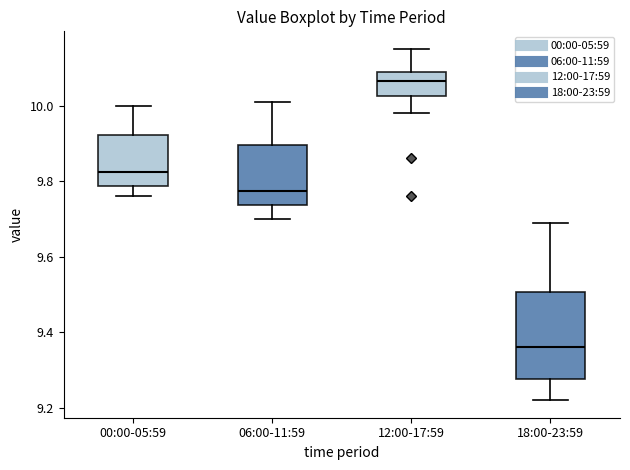

Where is the lower edge of the box for 06:00-11:59 on the y-axis? The values are not printed on the chart, so give them approximately, as read against the axis.

9.74